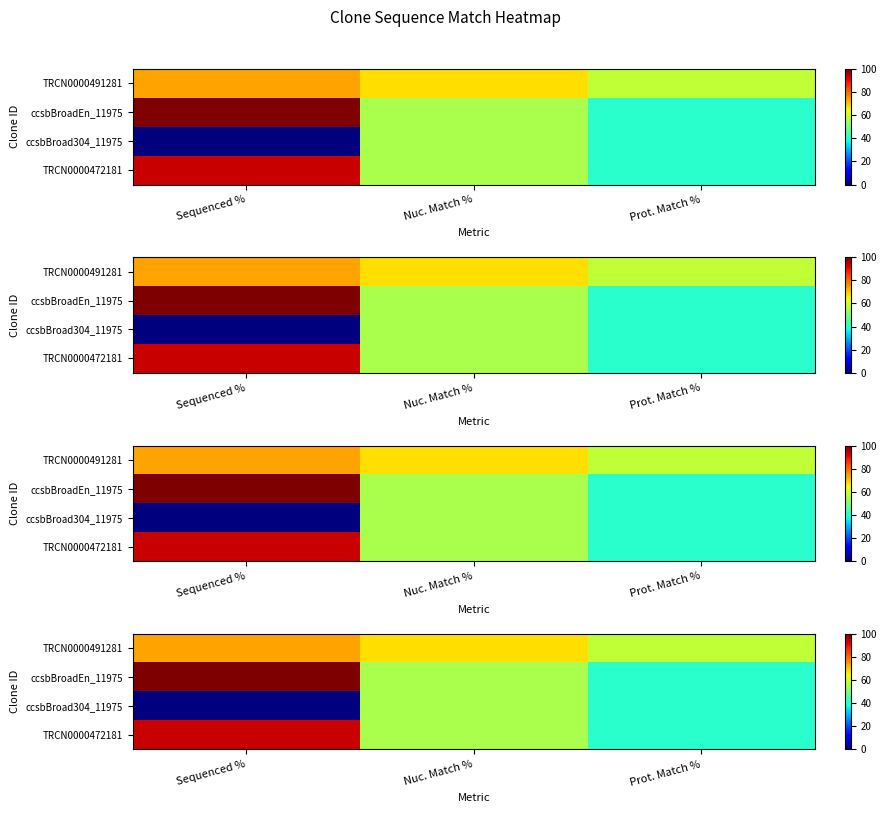

Where is TRCN0000491281 nearest to the value 66?

Nuc. Match %